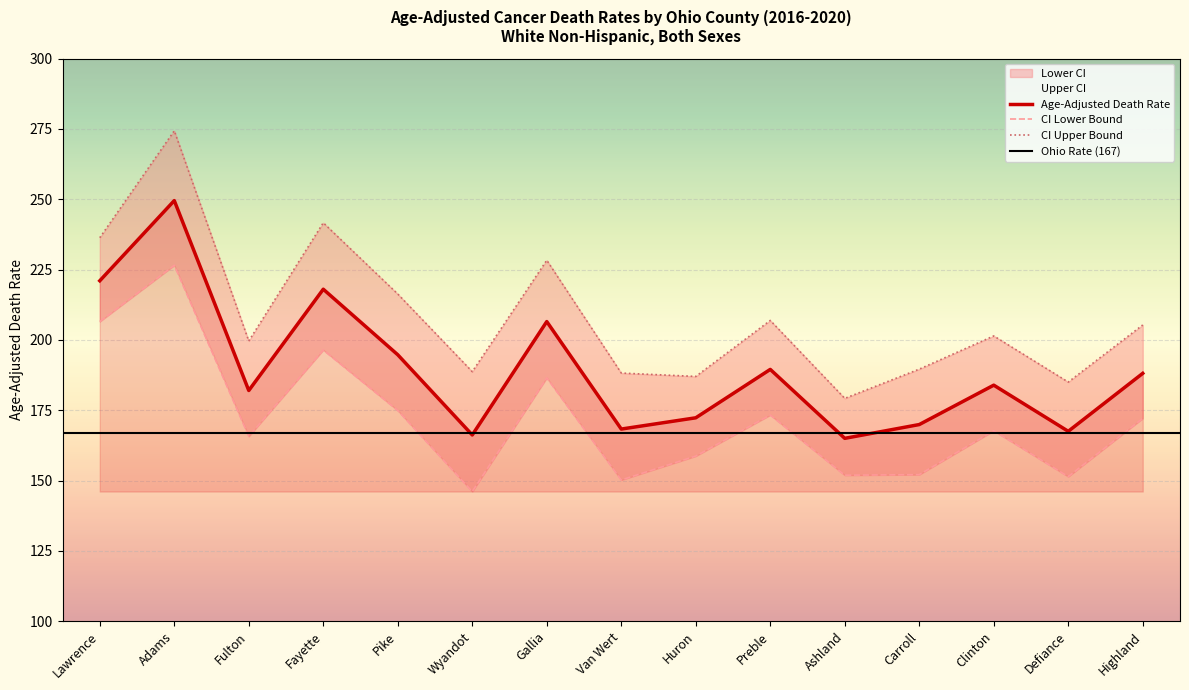

At which label does Upper CI first exceed 201?

Lawrence